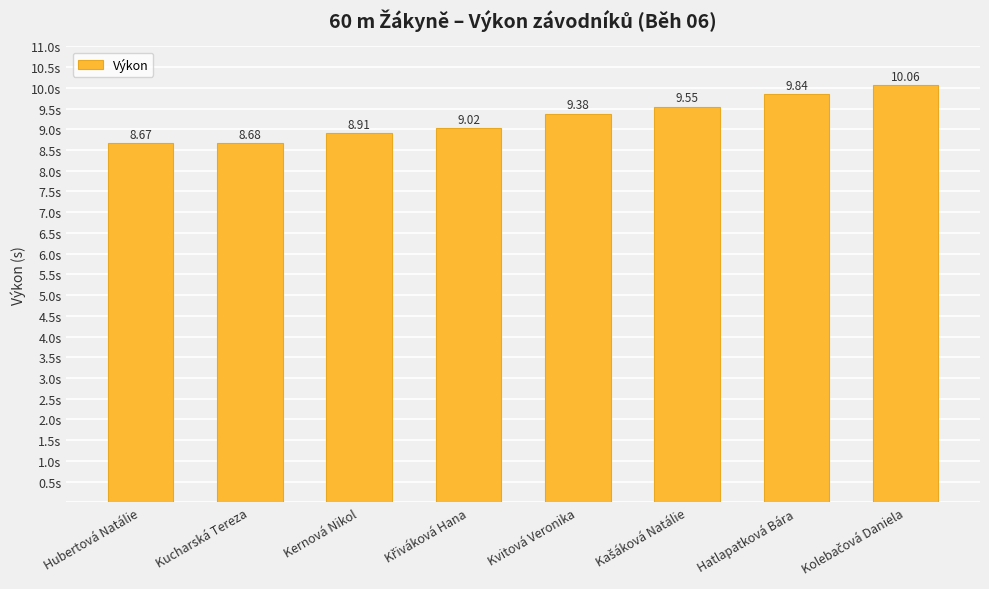

Does the chart contain any negative values?

No